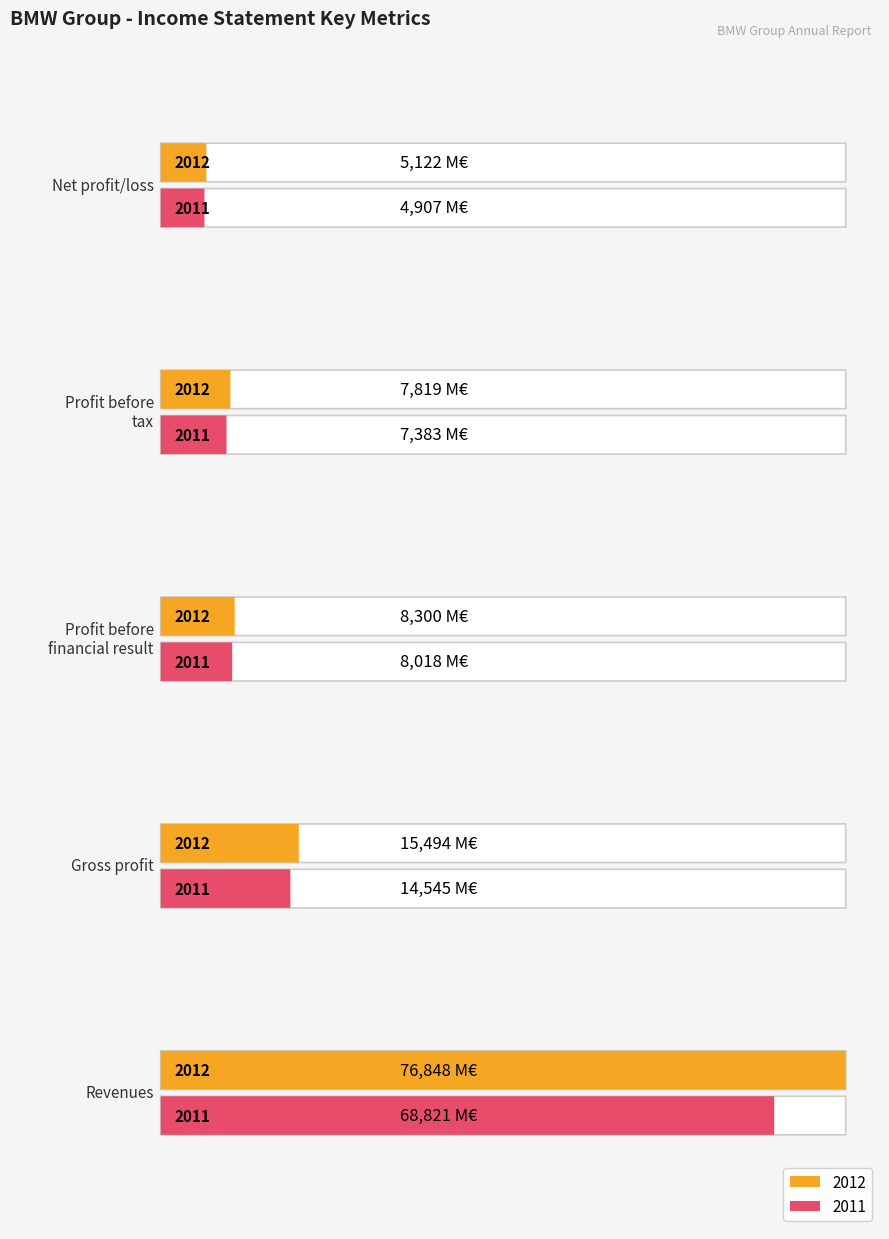

Which series changed the most between Revenues and Gross profit?

2012